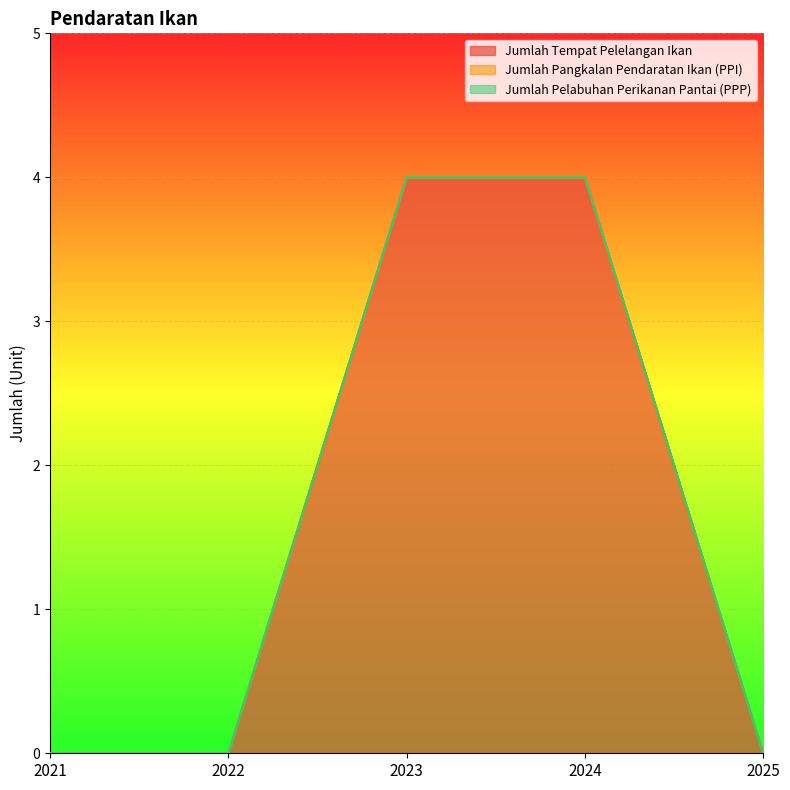

List the series in order of their peak value, lowest first.

Jumlah Pangkalan Pendaratan Ikan (PPI), Jumlah Pelabuhan Perikanan Pantai (PPP), Jumlah Tempat Pelelangan Ikan